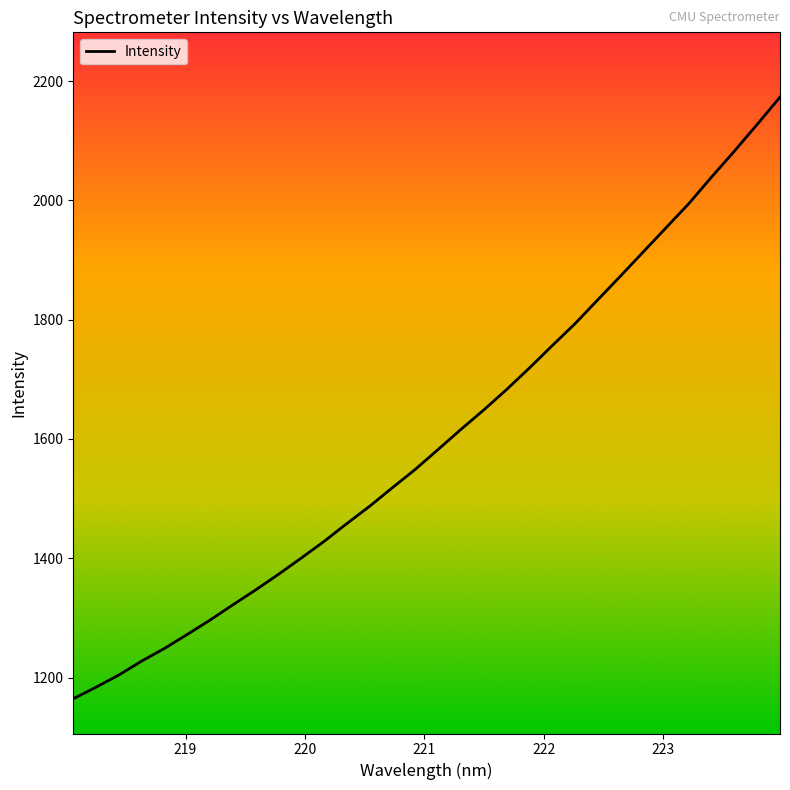

What is the maximum value shown in the chart?

2173.1